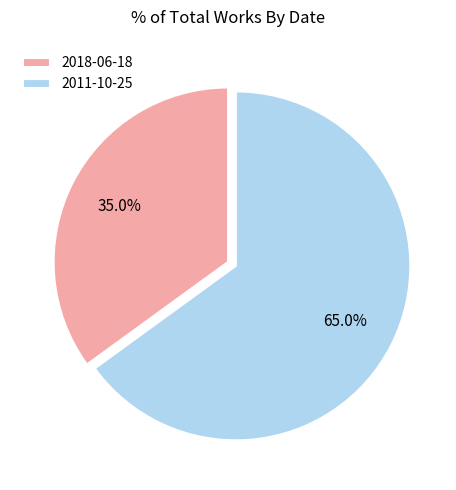

The 2011-10-25 slice represents 56% of the pie. True or false?

False